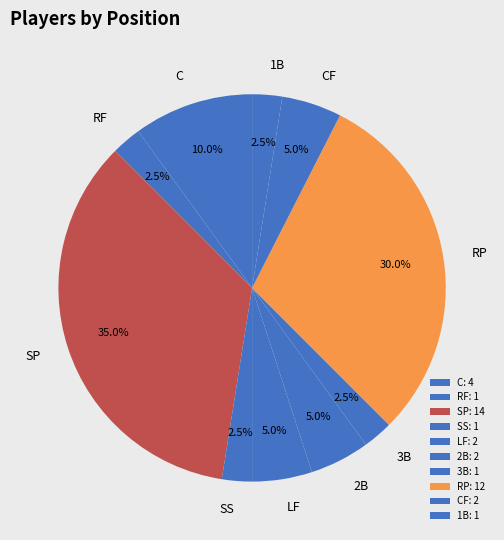

Between C and 2B, which is larger?

C